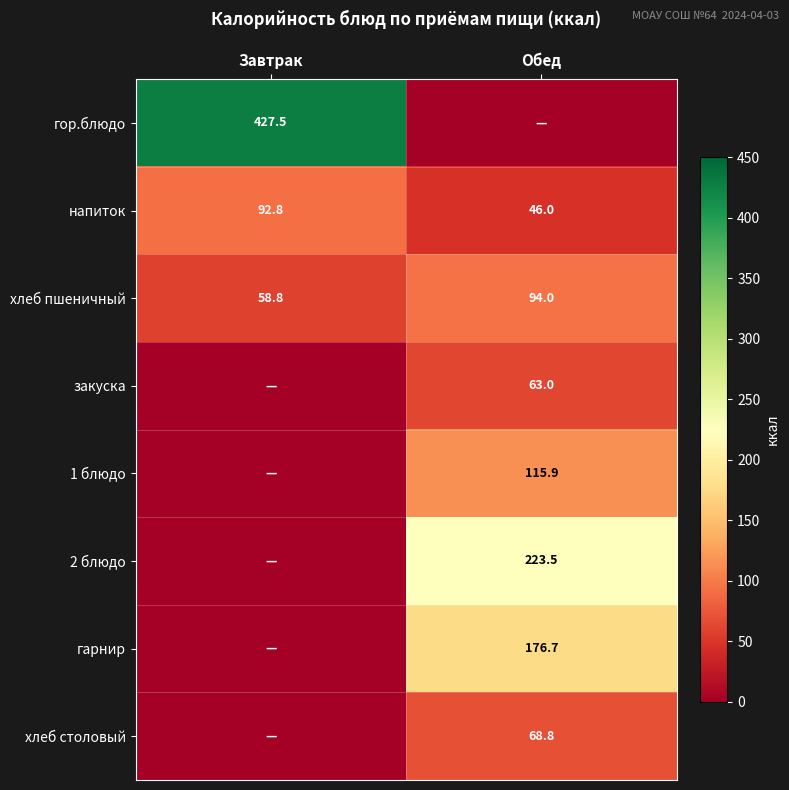

What is the highest value of the хлеб пшеничный series?

94.0